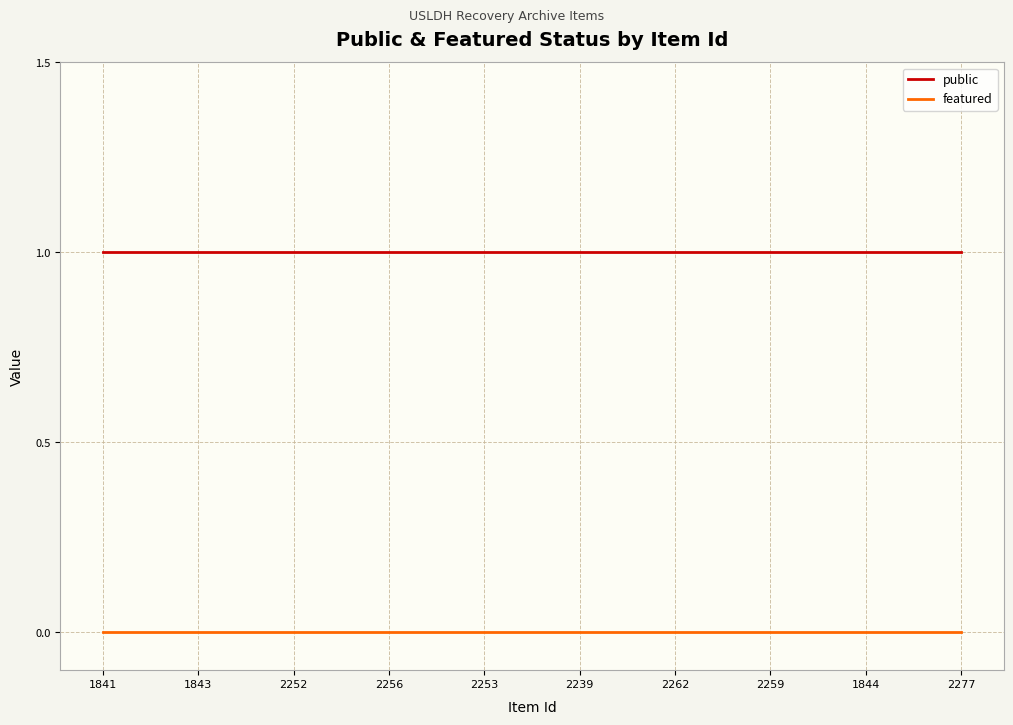

What position from the left is 2262?

7